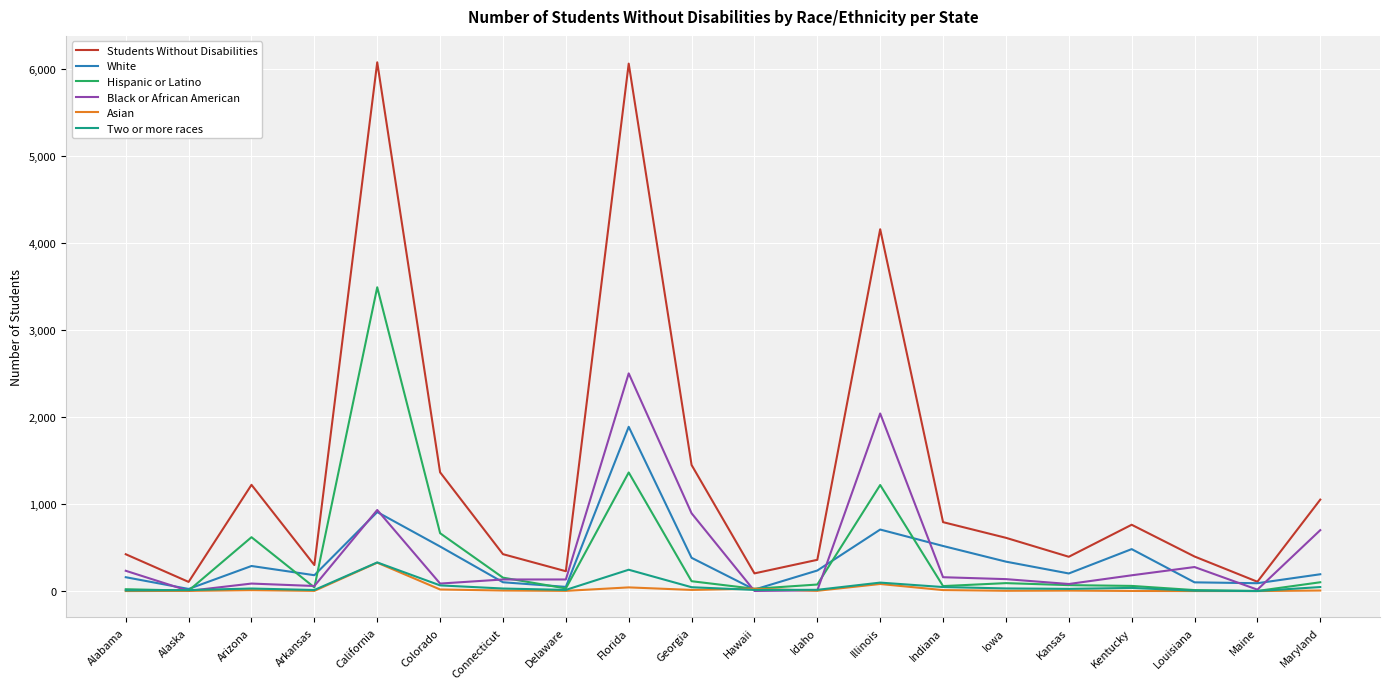

At which label is Hispanic or Latino closest to 1746?

Florida